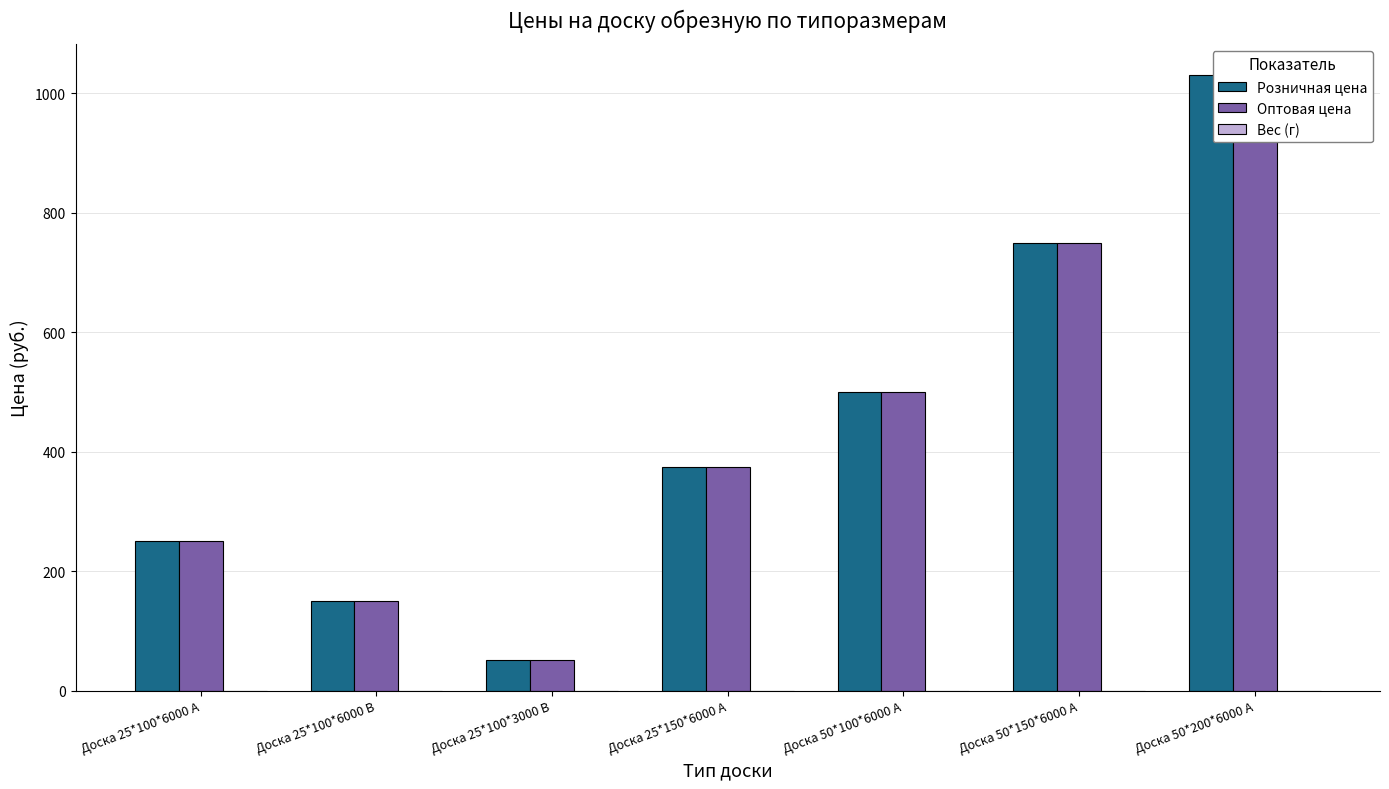

Reading left to right, what are all the values shown in this chart?

Розничная цена: Доска 25*100*6000 А=250	Доска 25*100*6000 В=151	Доска 25*100*3000 В=52	Доска 25*150*6000 А=375	Доска 50*100*6000 А=500	Доска 50*150*6000 А=750	Доска 50*200*6000 А=1031
Оптовая цена: Доска 25*100*6000 А=250	Доска 25*100*6000 В=151	Доска 25*100*3000 В=52	Доска 25*150*6000 А=375	Доска 50*100*6000 А=500	Доска 50*150*6000 А=750	Доска 50*200*6000 А=1031
Вес (г): Доска 25*100*6000 А=0	Доска 25*100*6000 В=0	Доска 25*100*3000 В=0	Доска 25*150*6000 А=0	Доска 50*100*6000 А=0	Доска 50*150*6000 А=0	Доска 50*200*6000 А=0